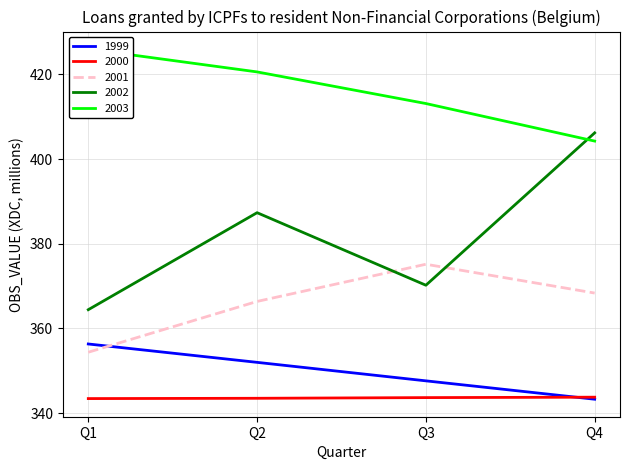

How many data points in 2003 are less than 420?

2